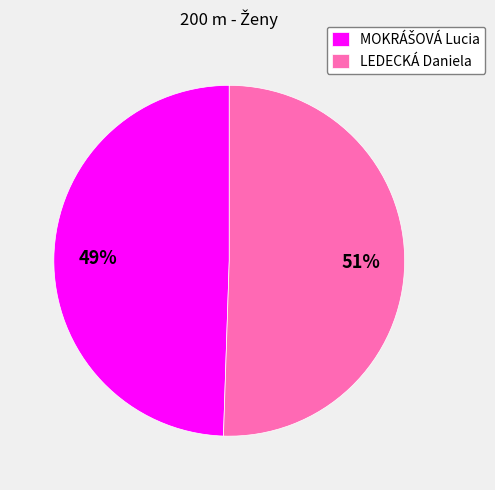

To the nearest percent, what percentage of the pie is LEDECKÁ Daniela?

51%